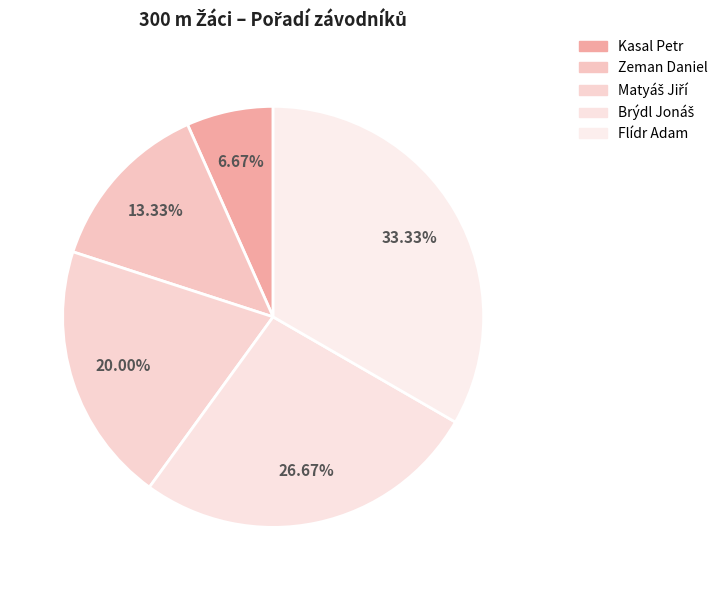

To the nearest percent, what is the difference between the largest and smallest slice percentages?

27%